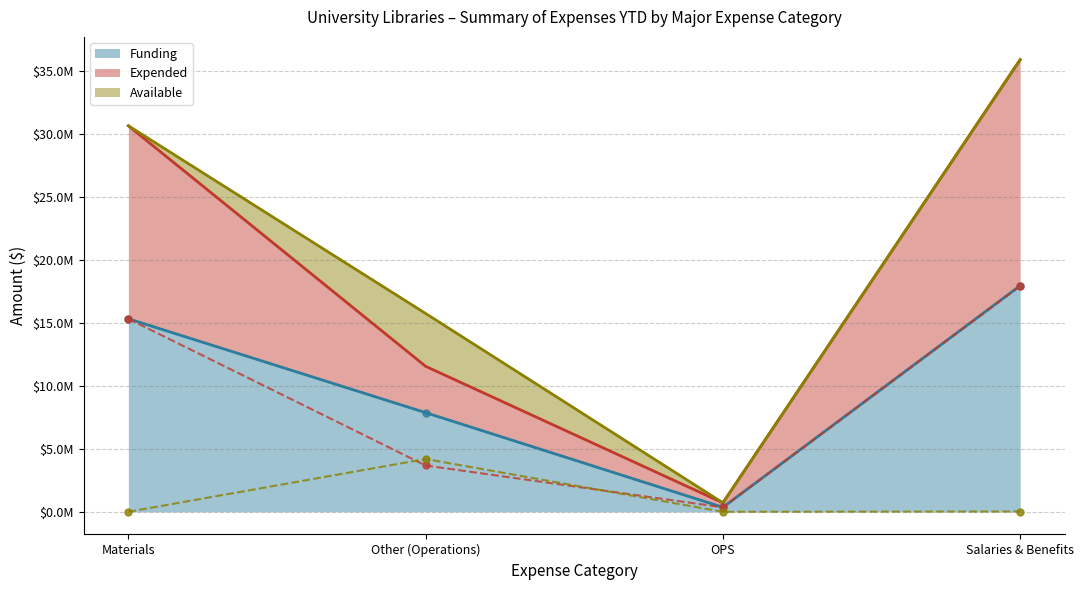

Where is Available (line) nearest to the value 2099484?

Salaries & Benefits